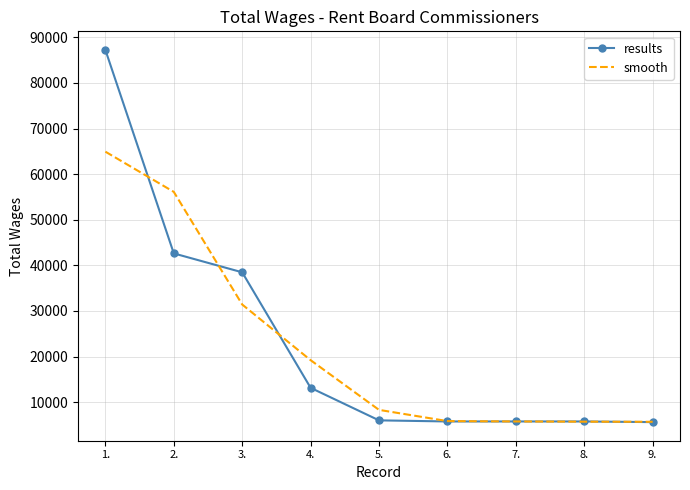

What is the difference between the highest and lowest values at 3.?

7063.7